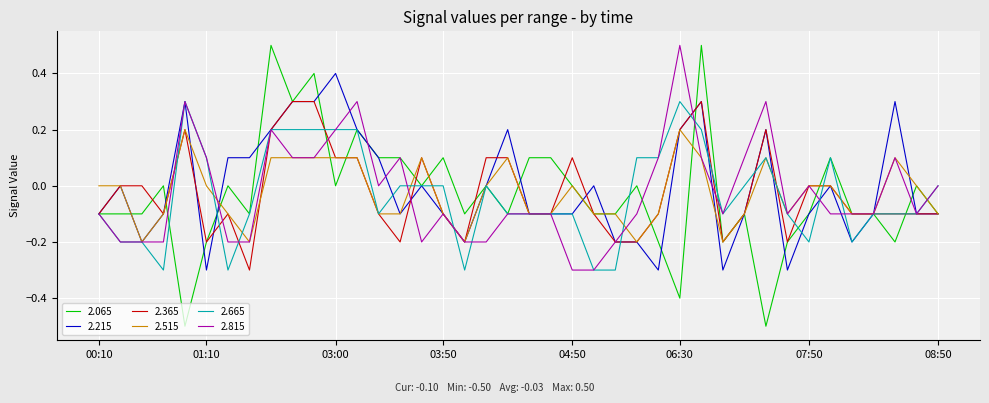

Which series has the largest total across all categories?

2.215